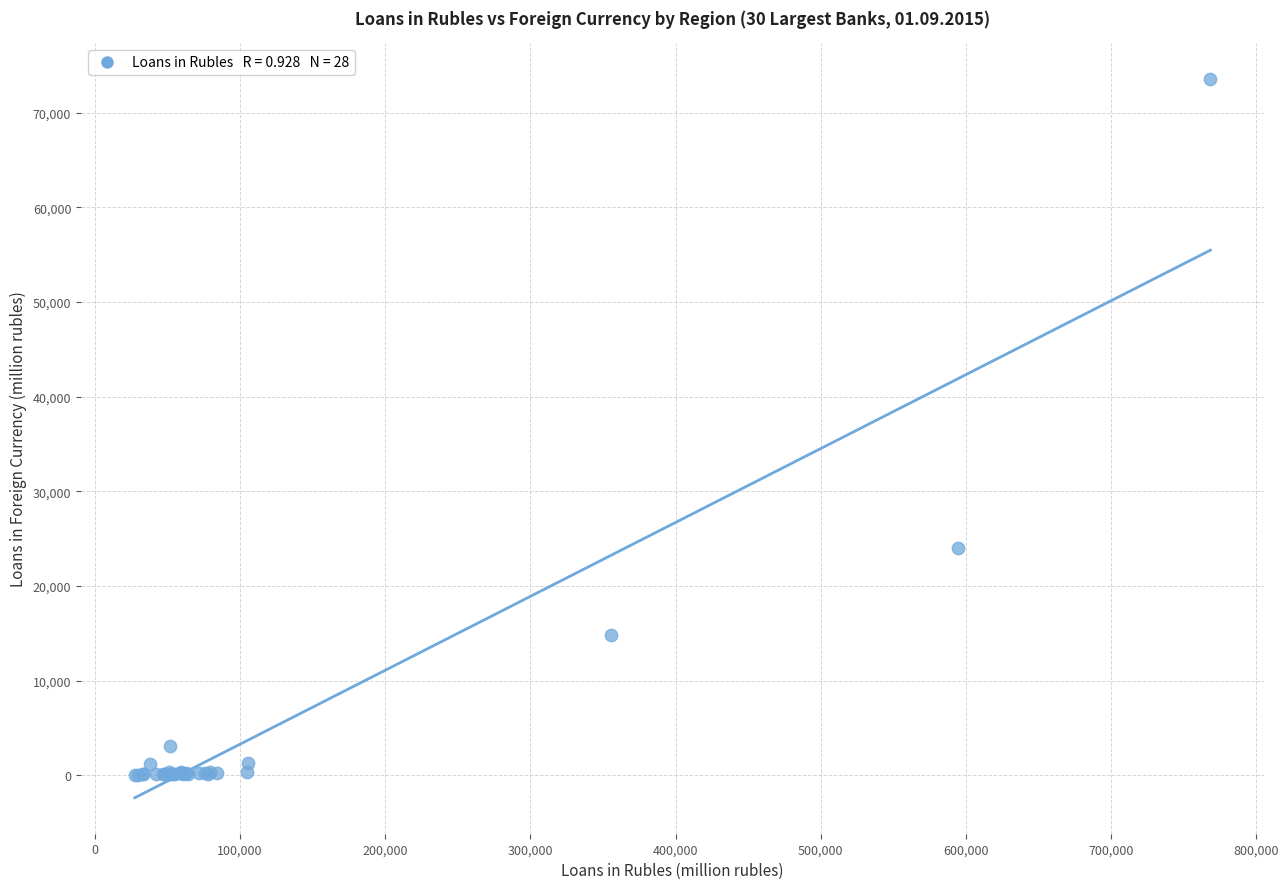

What Y value in the scatter plot is closest to 36798?

24044